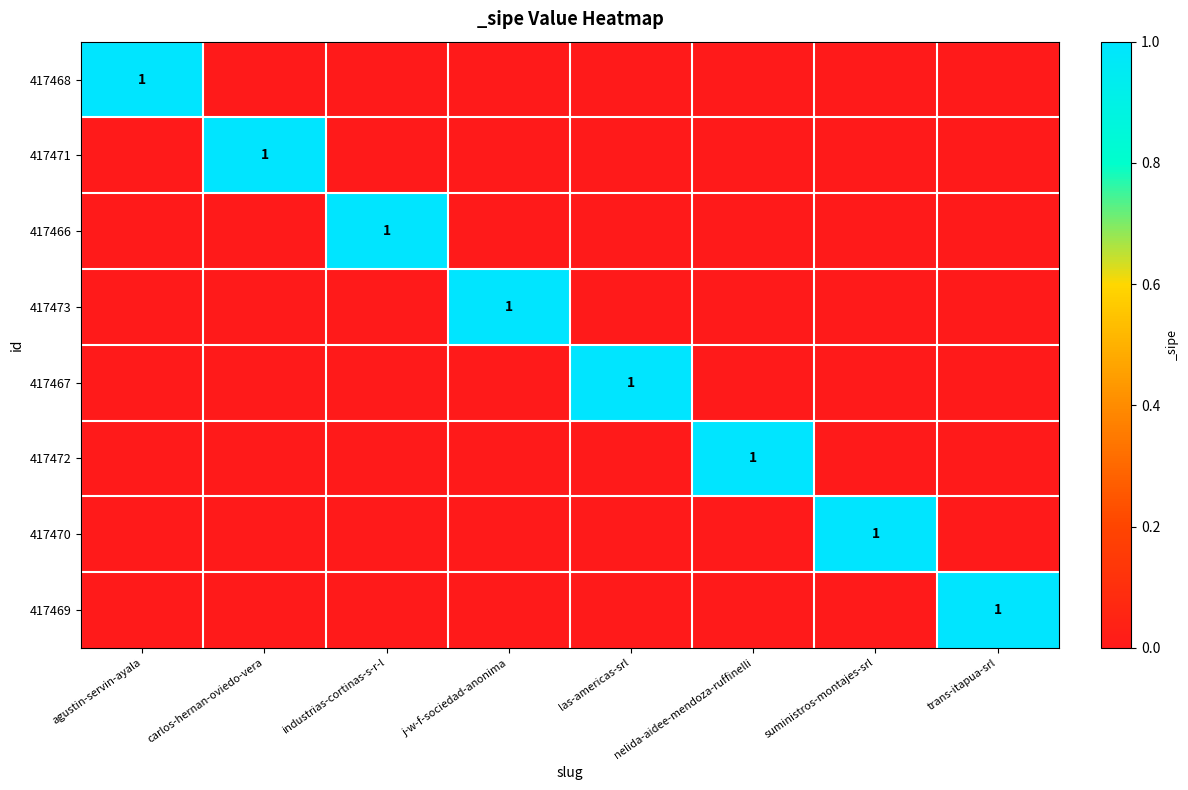

True or false: 417468 has a value of 1 at agustin-servin-ayala.

True